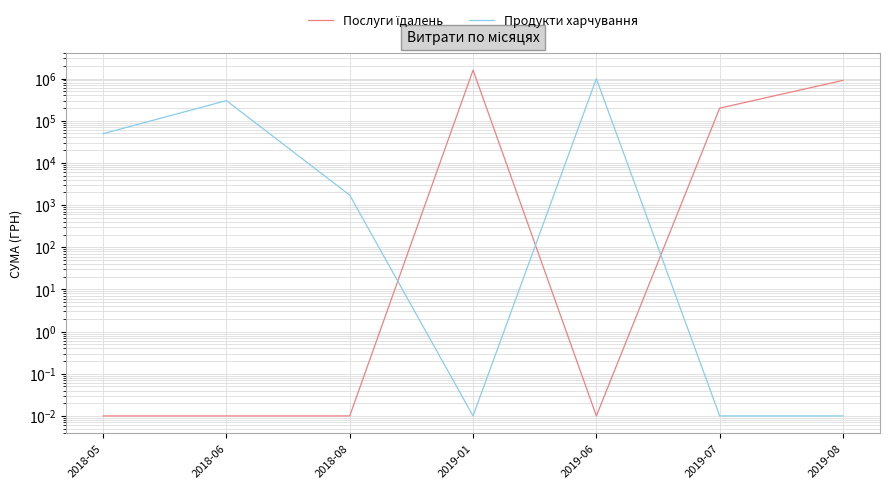

Between 2019-01 and 2018-05, which is larger?

2019-01